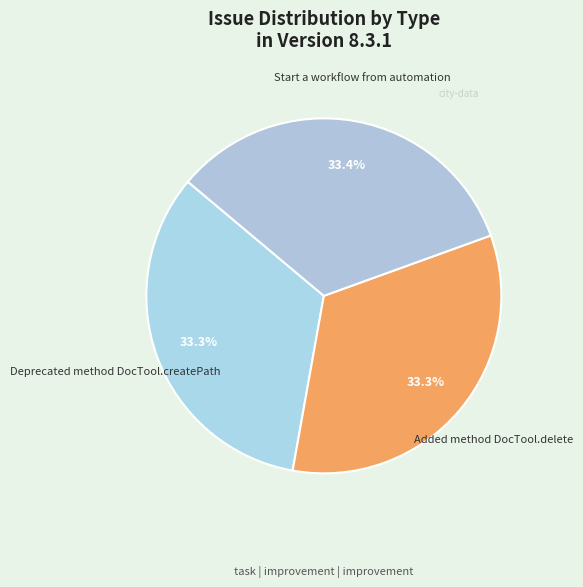

To the nearest percent, what portion does Added method DocTool.delete represent?

33%